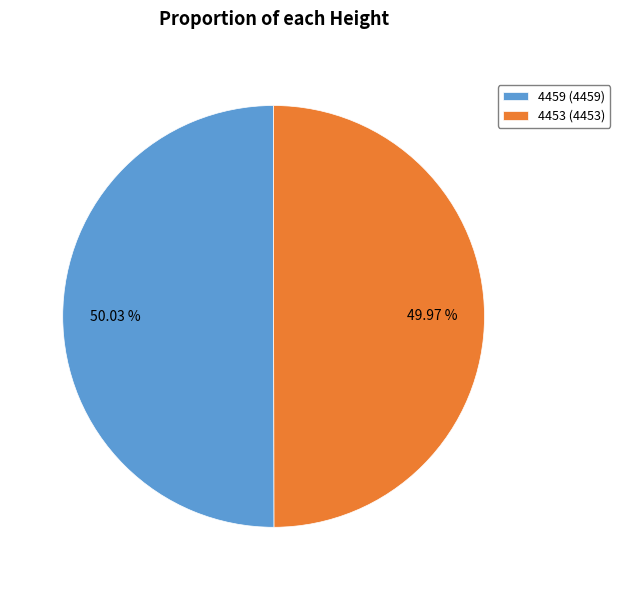

What is the ratio of the value at 4459 to the value at 4453?

1.0